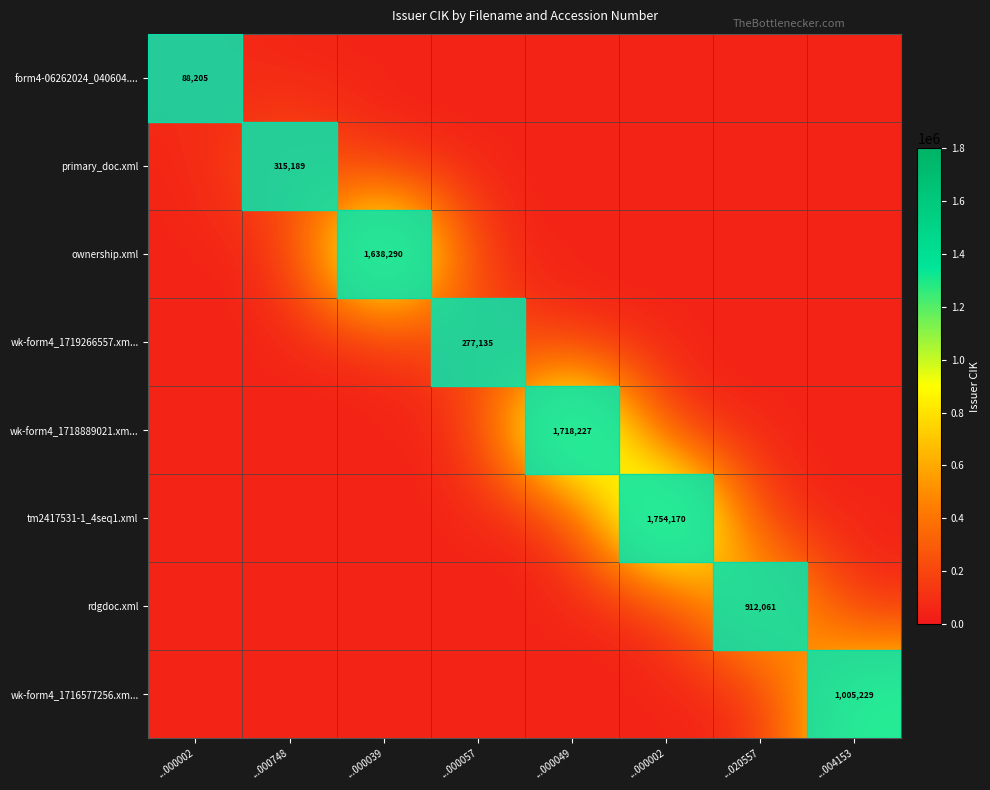

Which has a higher value, ...000002 or ...020557?

...000002